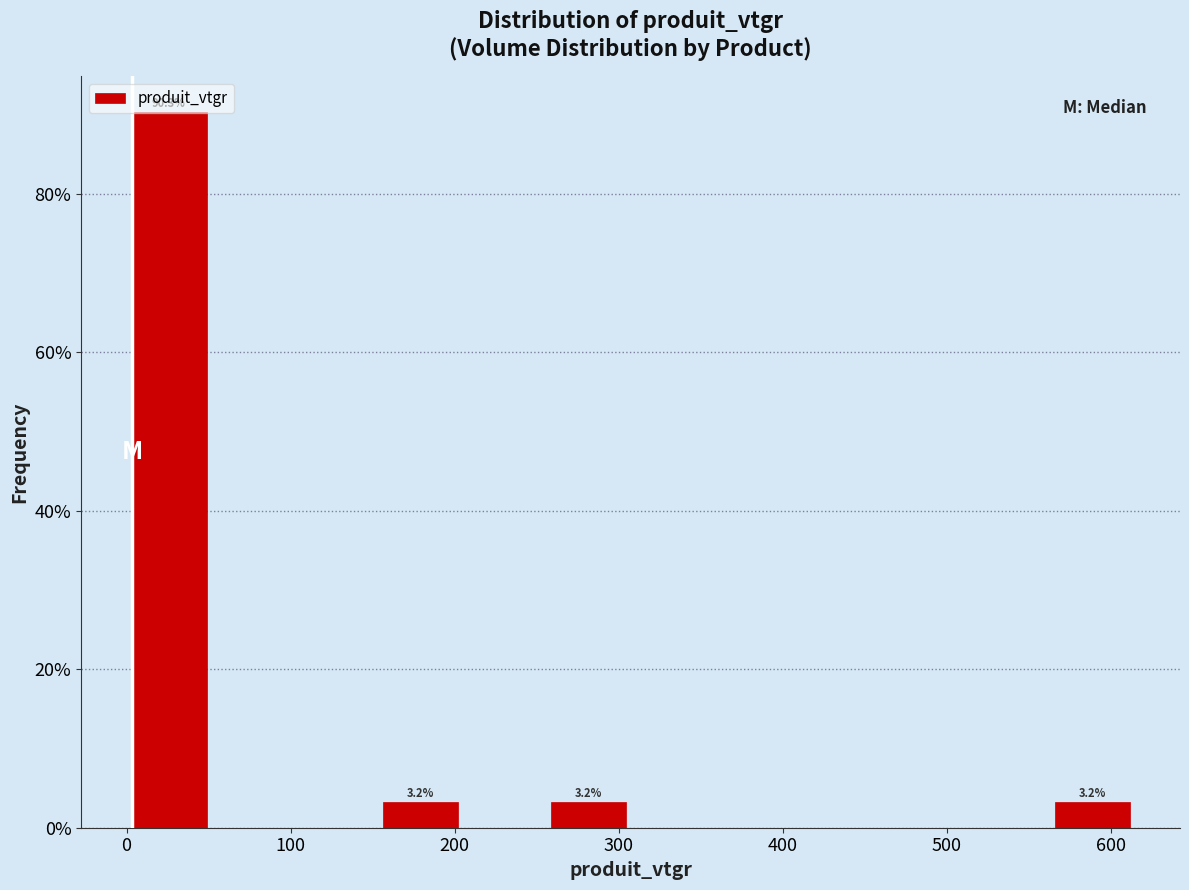

Which range on the x-axis has the tallest bar?

0 to 50